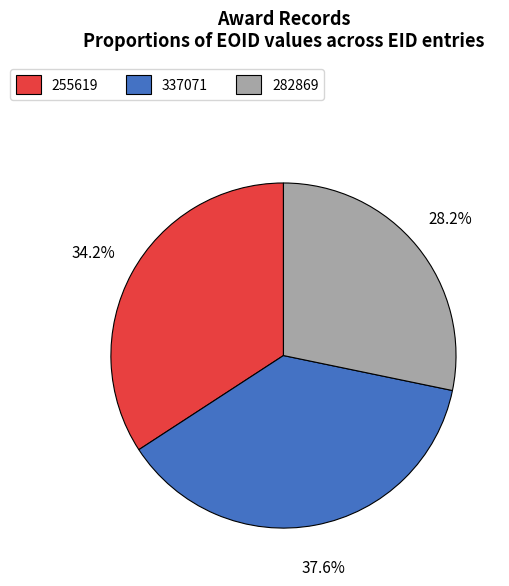

How many segments does this pie chart have?

3